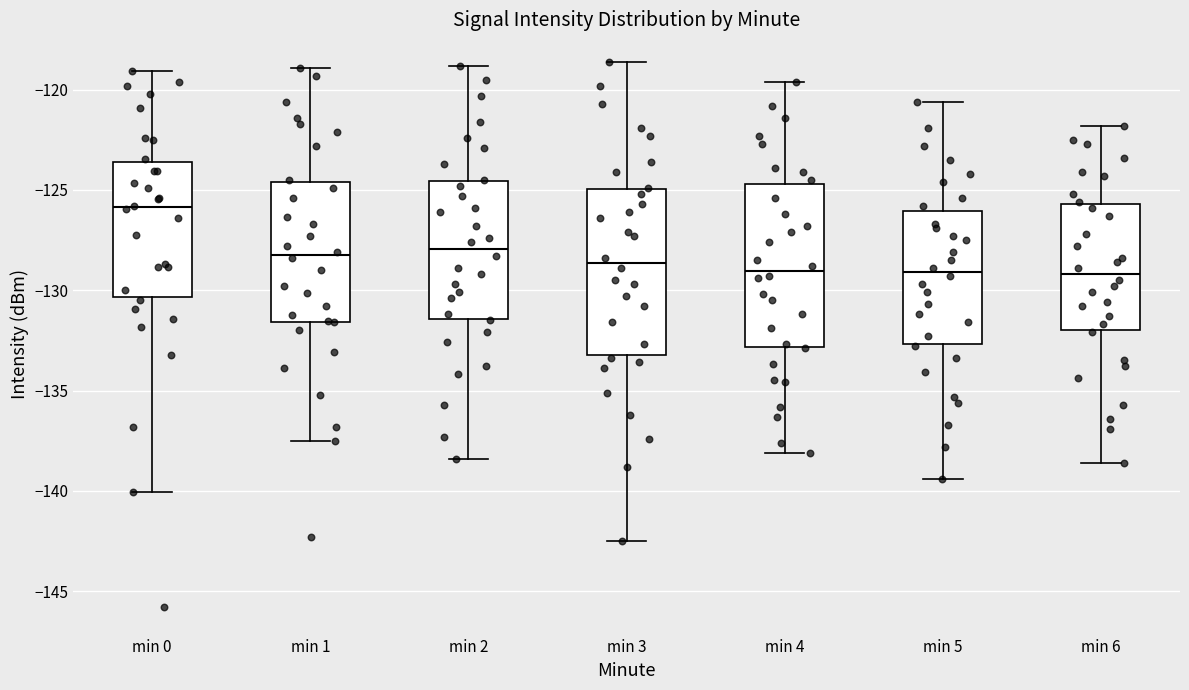

Which box has the highest median line?

min 0